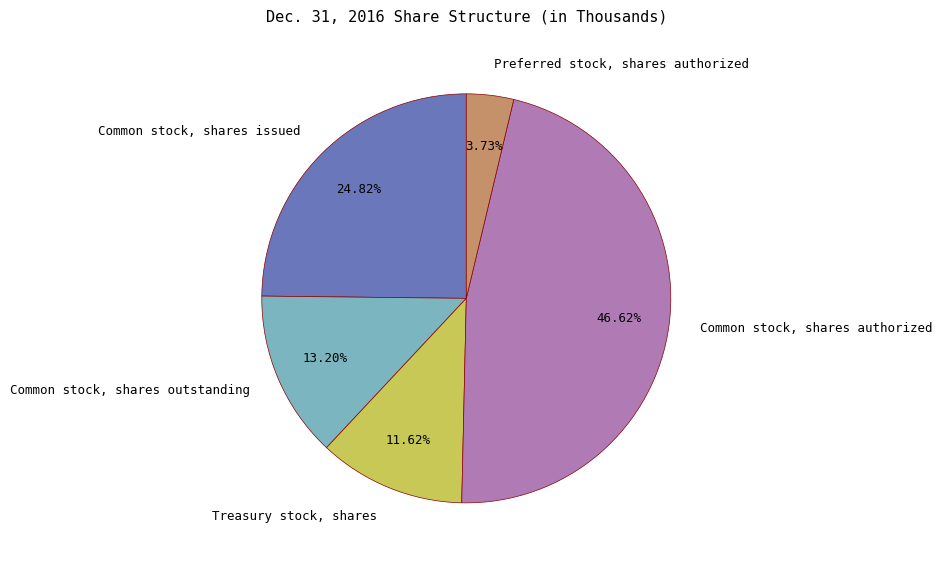

How many slices are in this pie chart?

5